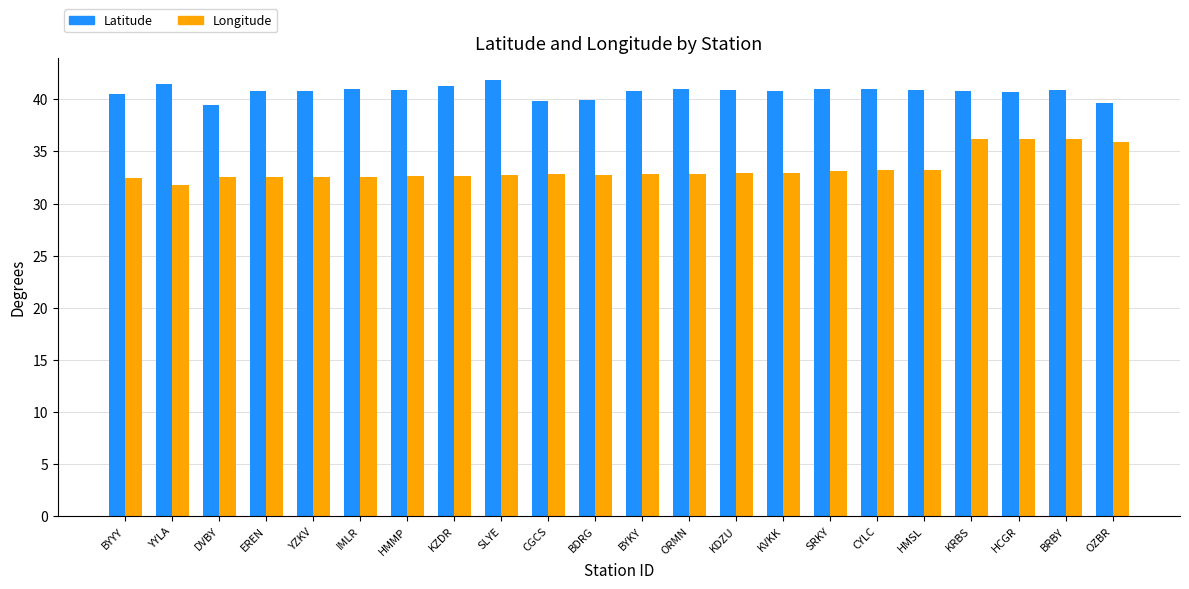

True or false: Longitude has a value of 15.9 at SRKY.

False